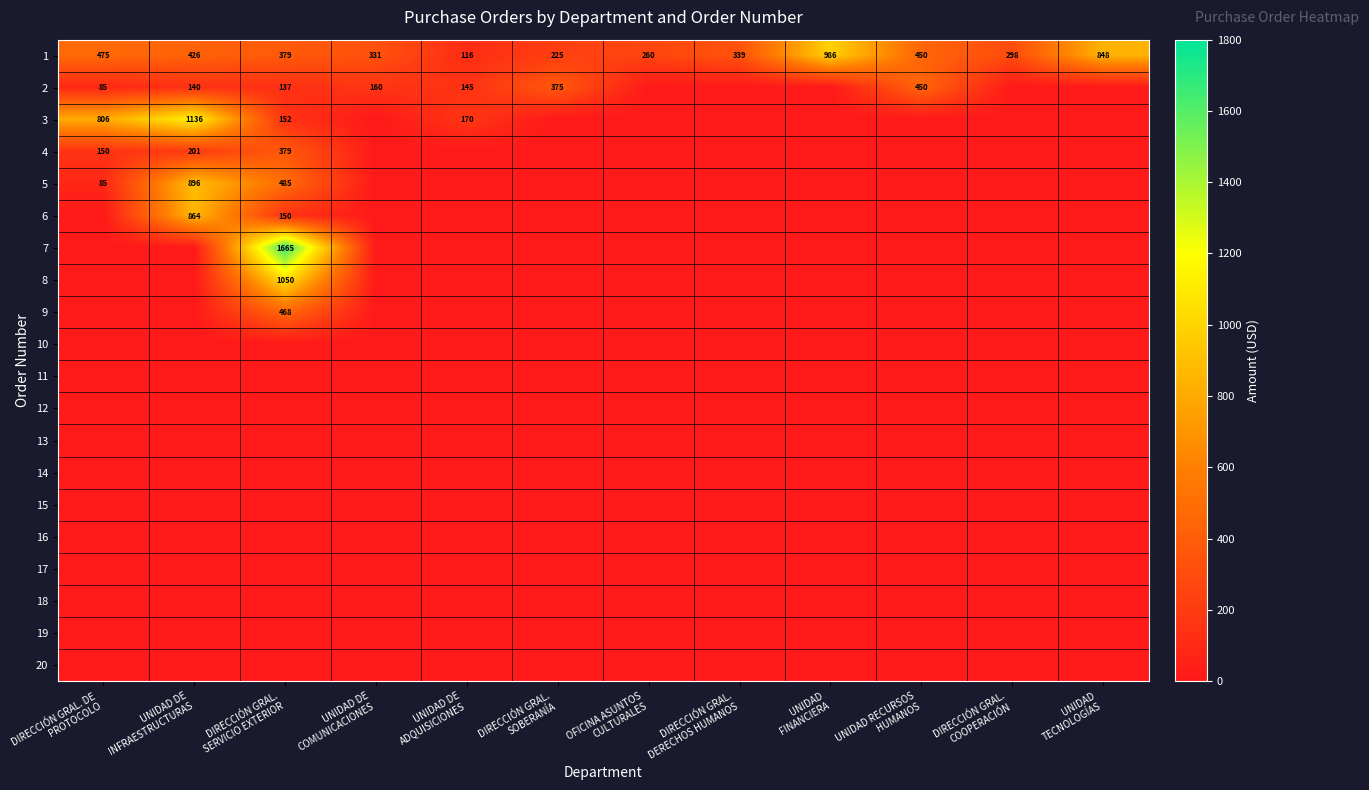

What is the average value of the 1 series?

428